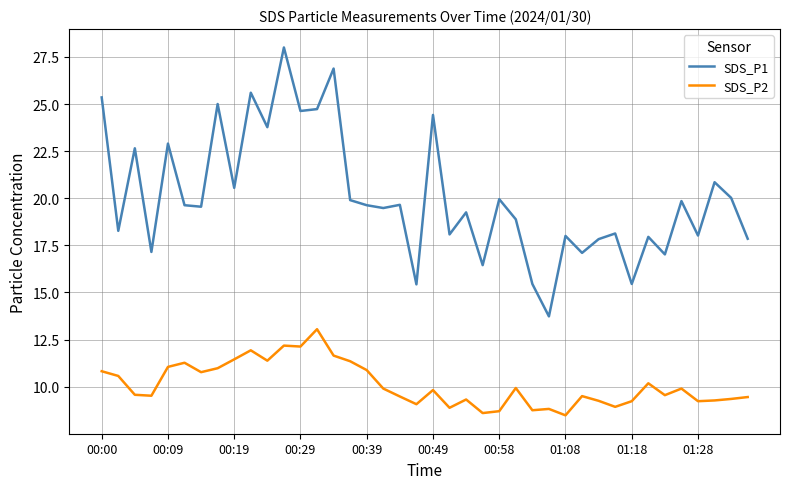

What is the difference between the second highest and minimum values in the SDS_P2 series?

3.7